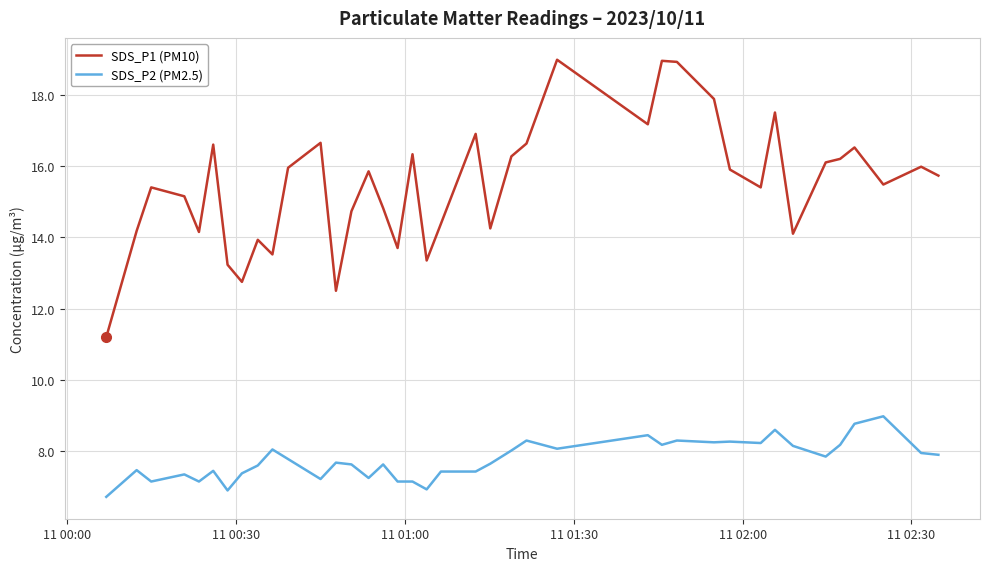

What is the difference between the second highest and second lowest values in the SDS_P2 (PM2.5) series?

1.9